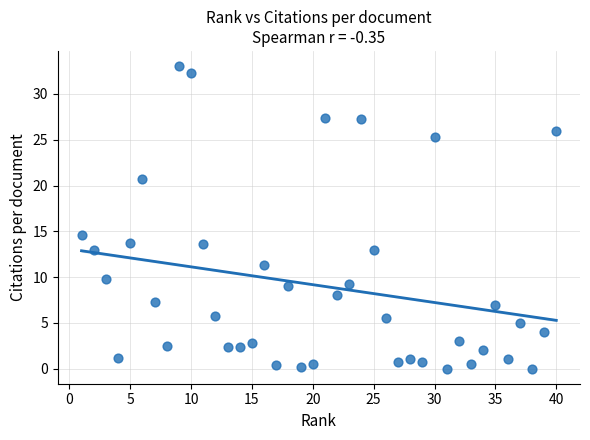

What Y value in the scatter plot is closest to 16?

14.6